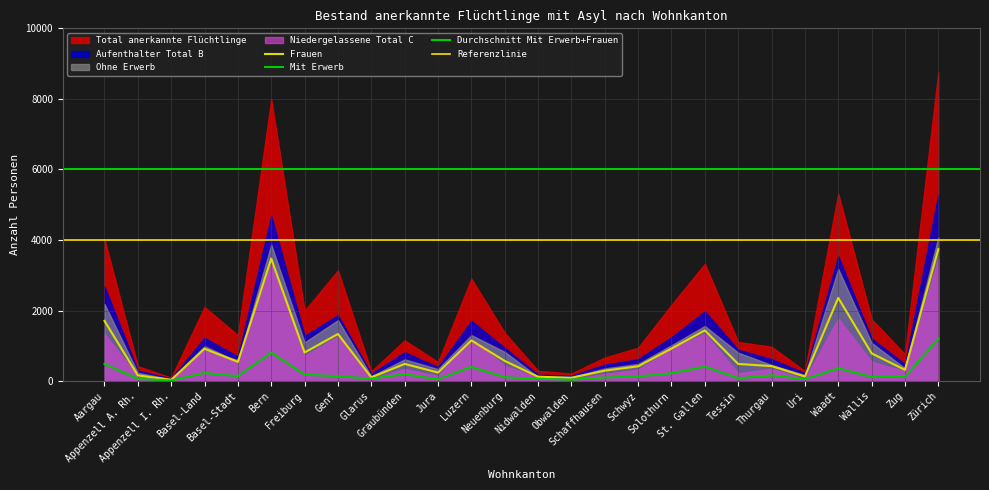

Is the value of Niedergelassene Total C at St. Gallen greater than the value of Mit Erwerb at Uri?

Yes